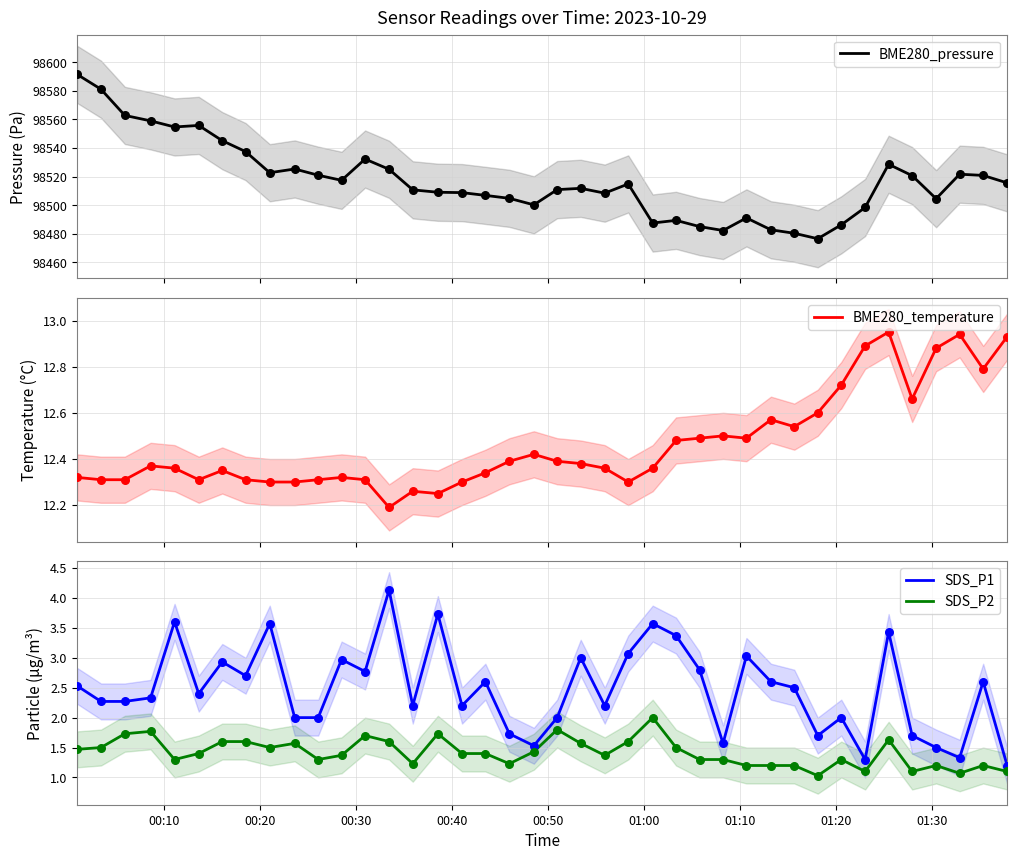

What is the lowest value of the SDS_P1 series?

1.2